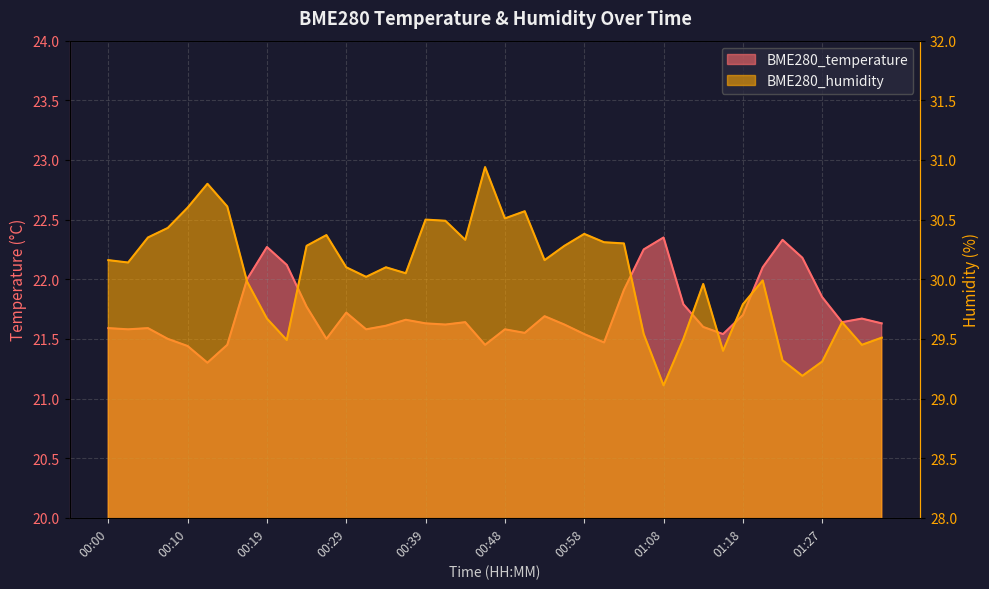

How many lines are shown in the chart?

2